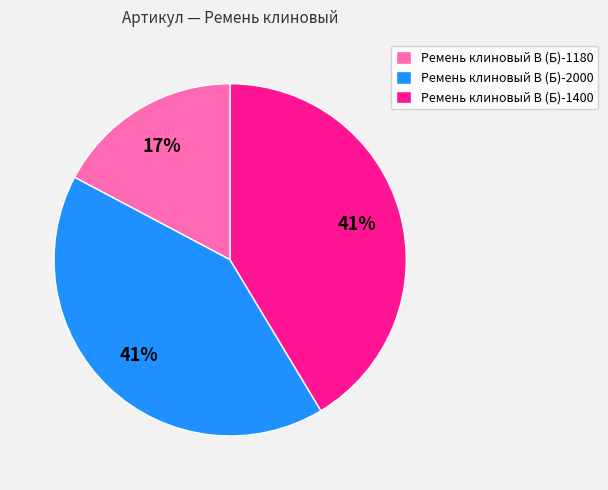

To the nearest percent, what portion does Ремень клиновый В (Б)-2000 represent?

41%